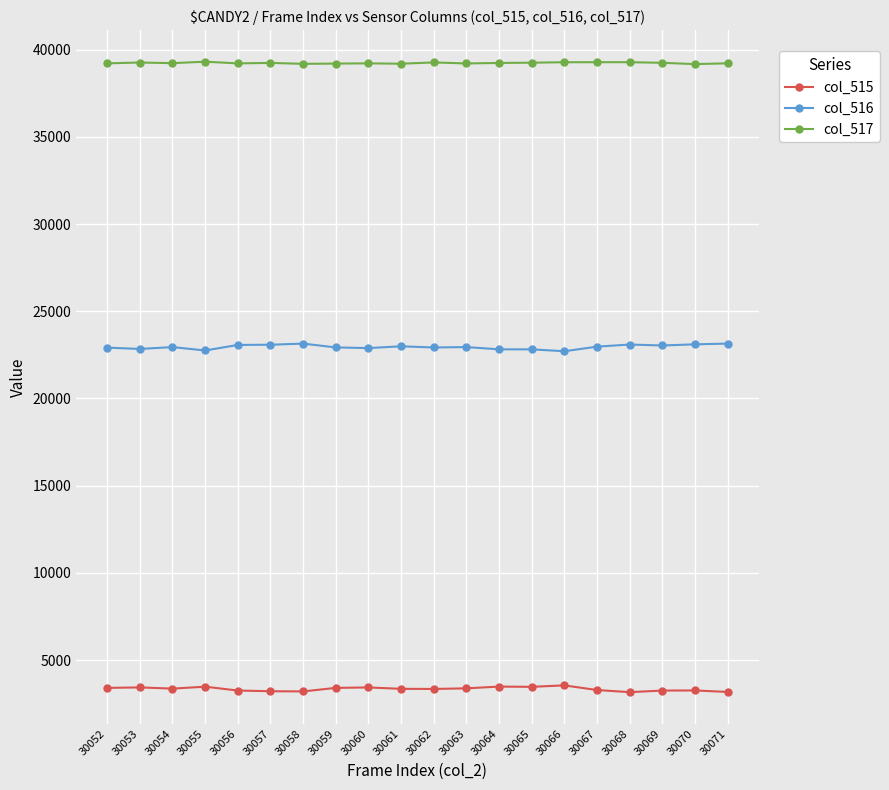

What is the maximum value shown in the chart?

39310